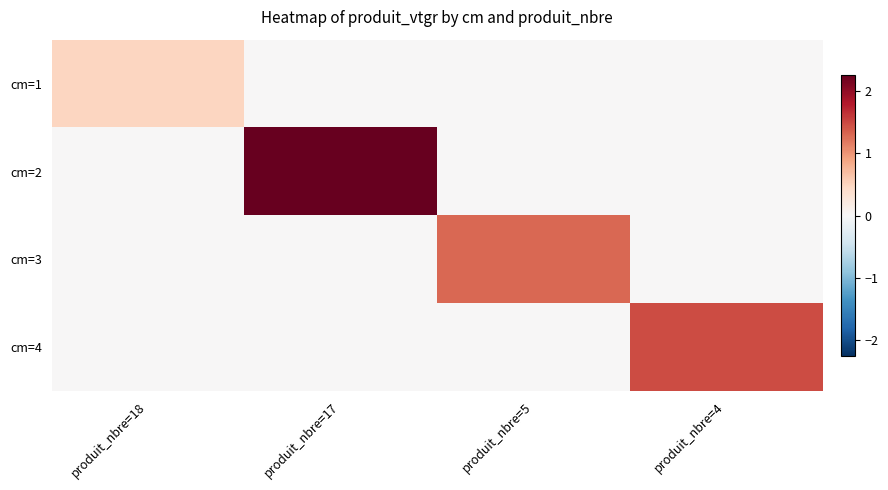

Reading left to right, list all the values displayed in this chart.

cm=1: produit_nbre=18=0.5	produit_nbre=17=0.0	produit_nbre=5=0.0	produit_nbre=4=0.0
cm=2: produit_nbre=18=0.0	produit_nbre=17=2.3	produit_nbre=5=0.0	produit_nbre=4=0.0
cm=3: produit_nbre=18=0.0	produit_nbre=17=0.0	produit_nbre=5=1.3	produit_nbre=4=0.0
cm=4: produit_nbre=18=0.0	produit_nbre=17=0.0	produit_nbre=5=0.0	produit_nbre=4=1.5